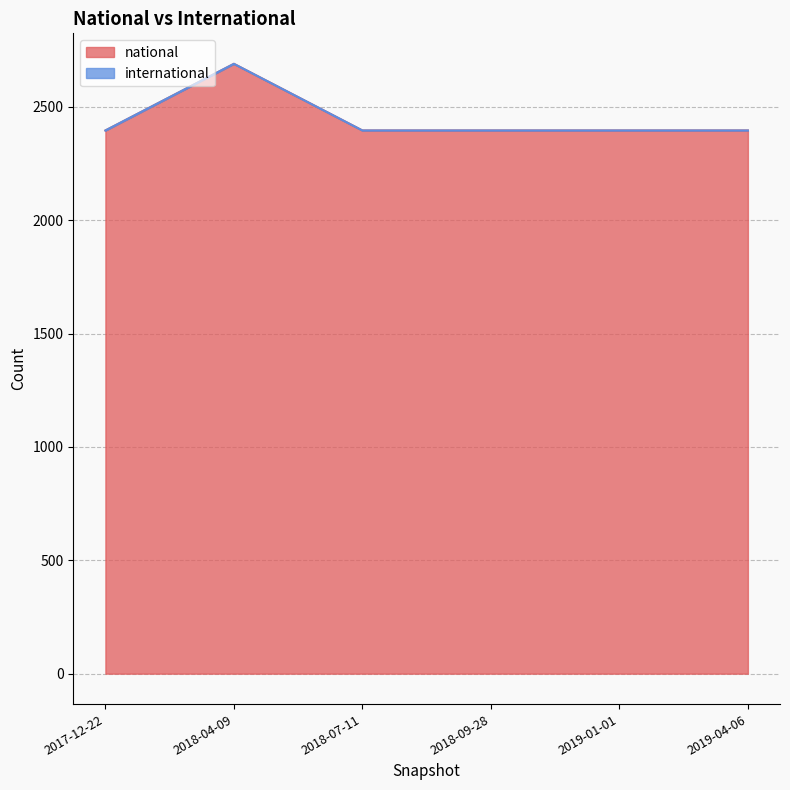

Is it true that the value at 2018-07-11 is 3866?

False